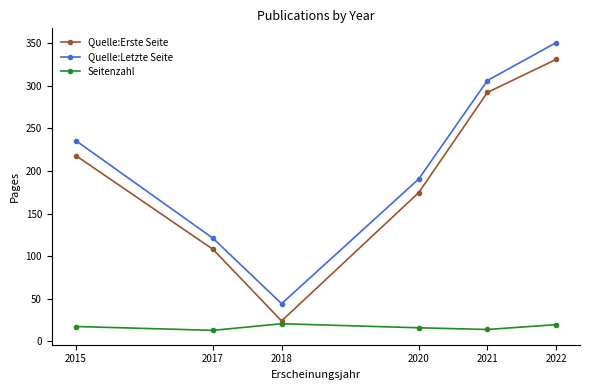

What is the difference between the highest and lowest values at 2018?

23.5